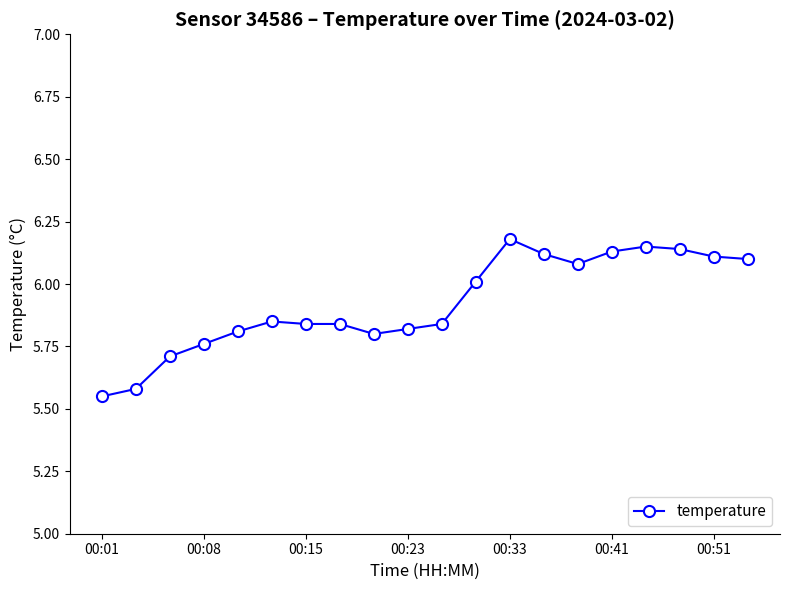

What is the difference between the maximum and minimum values?

0.6